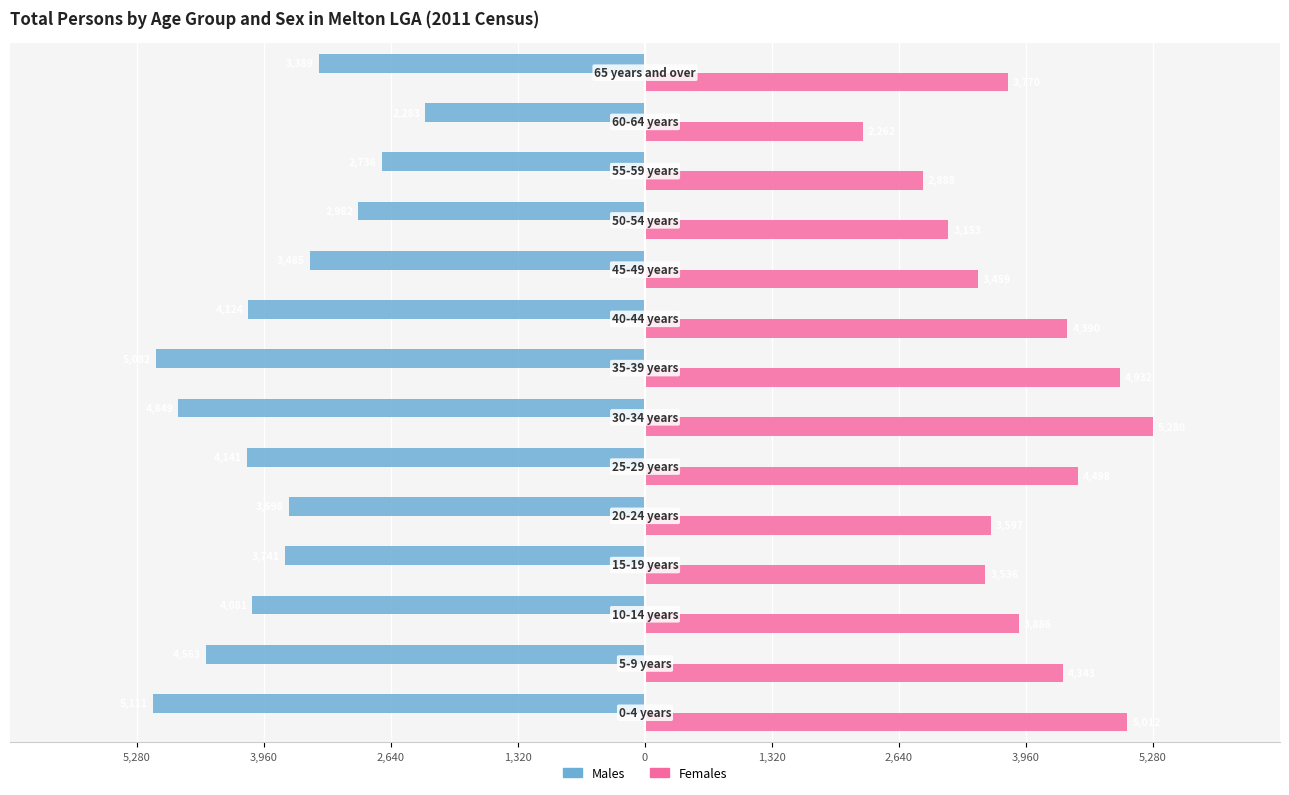

What are all the series names shown in the legend?

Males, Females